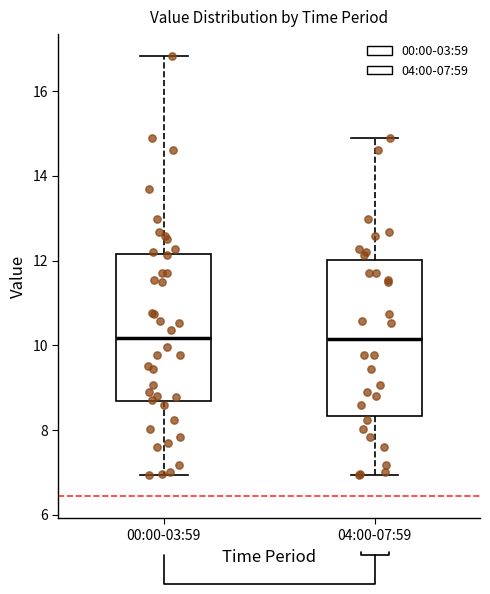

Reading left to right, read every box against the y-axis: the position of its median line, the range the box covers, and the ends of its whiskers. The values are not printed on the chart, so give them approximately, as read against the axis.

00:00-03:59: median 10.2, box 8.6 to 12.2, whiskers 7.0 to 16.8
04:00-07:59: median 10.2, box 8.4 to 12.0, whiskers 7.0 to 15.0